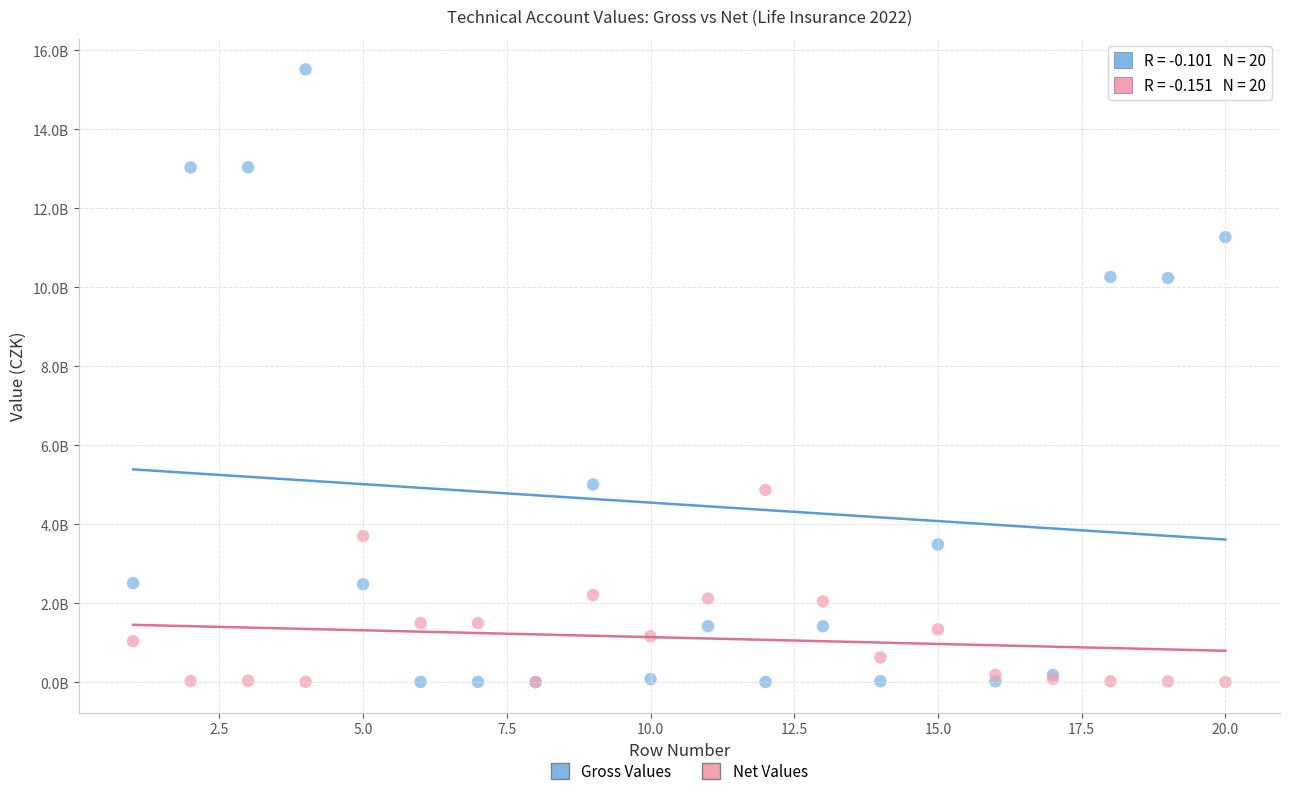

Which series has the widest spread of Y values?

Gross Values